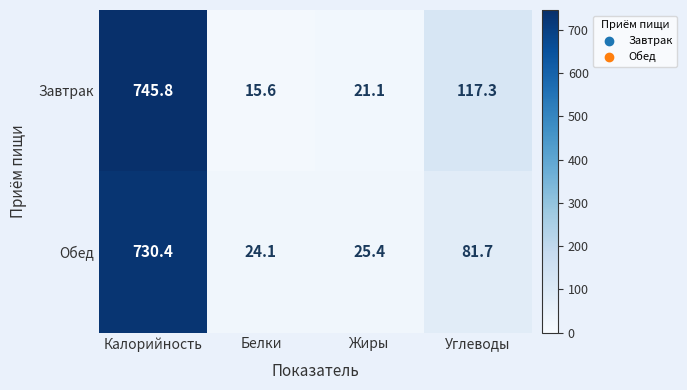

What is the difference between the maximum and minimum values in the Завтрак series?

730.2